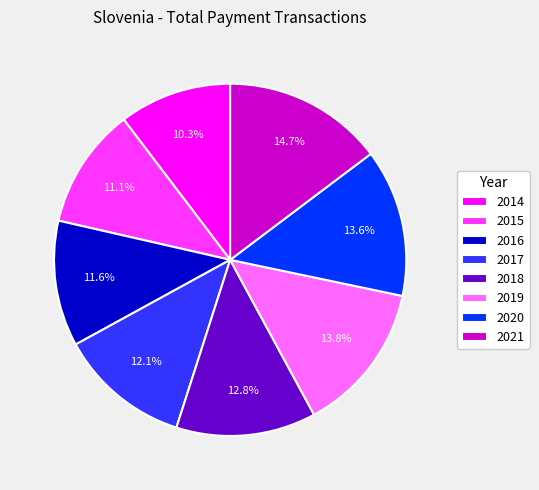

To the nearest percent, what percentage of the pie is 2018?

13%